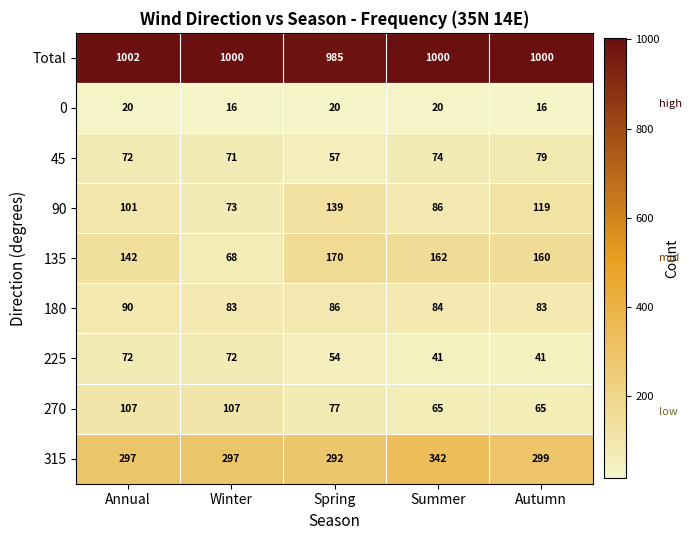

What is the maximum value shown in the chart?

1002